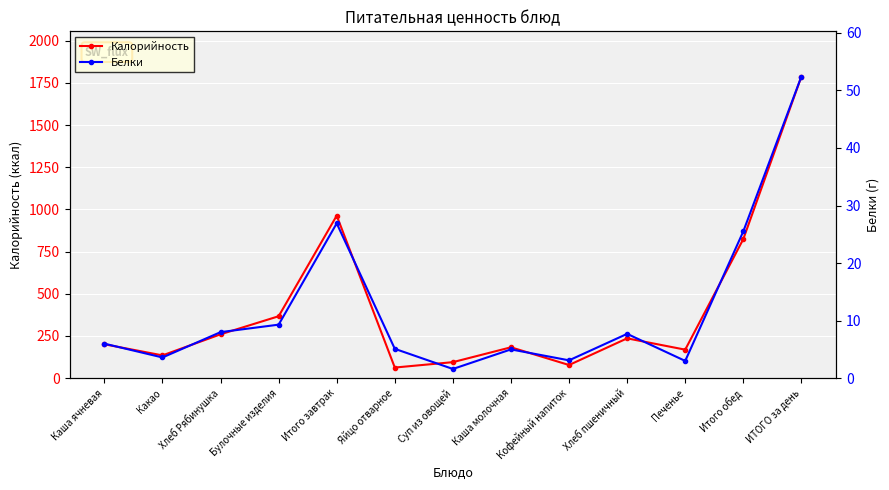

Is this an area chart (filled region under the line)?

No